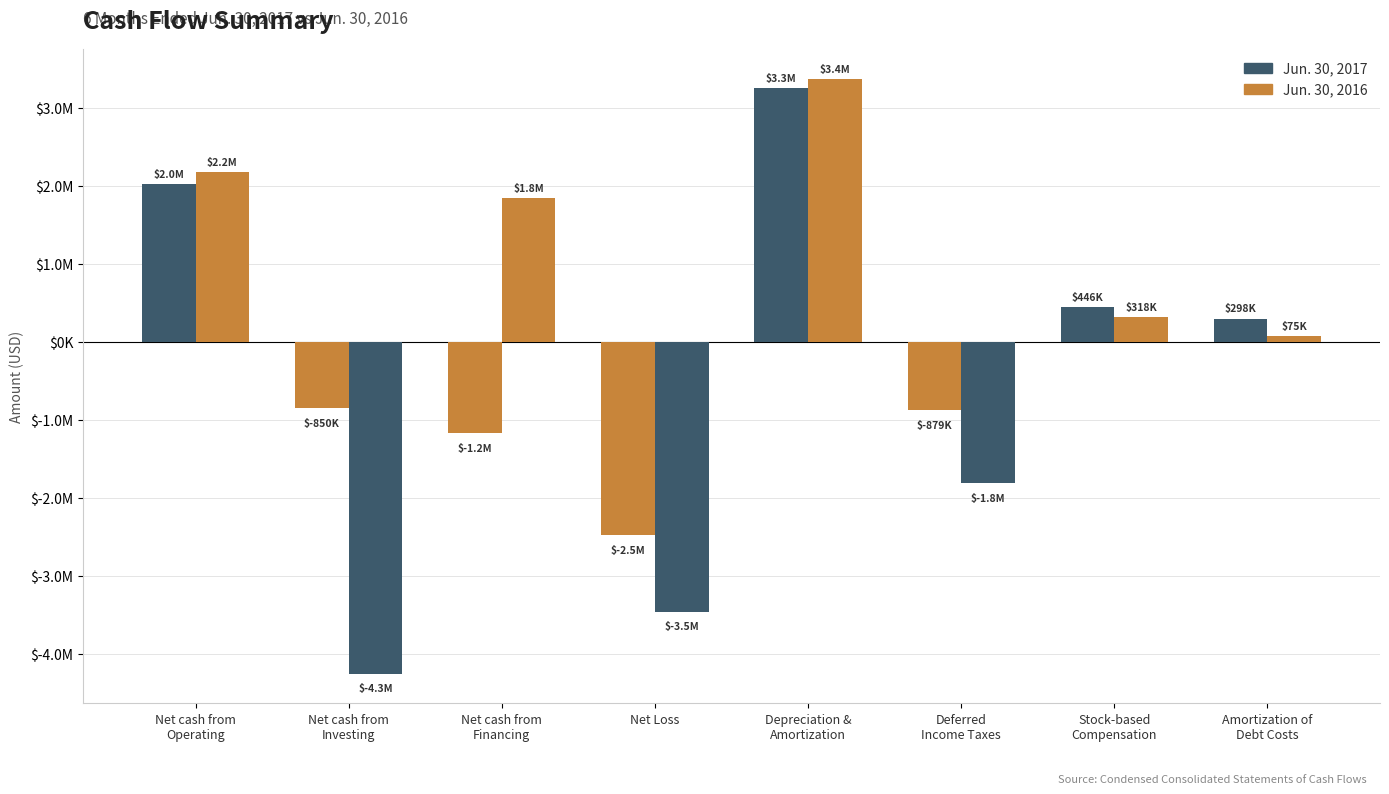

The value of Jun. 30, 2016 at Net Loss is -1236878. True or false?

False